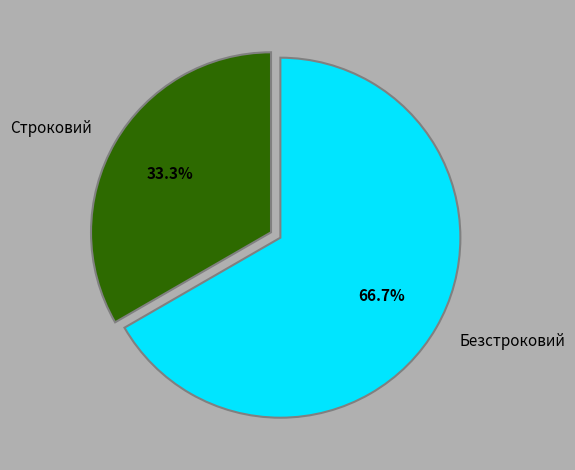

What percentage is NOT represented by Безстроковий?

33.3%